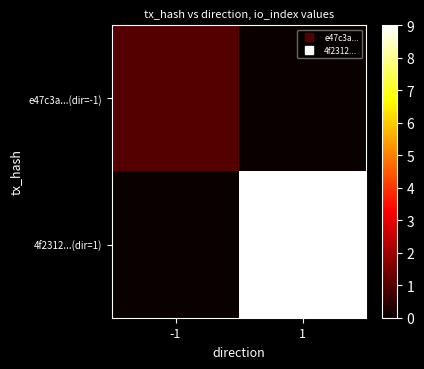

At 1, list the series in order from largest to smallest.

4f2312...(dir=1), e47c3a...(dir=-1)